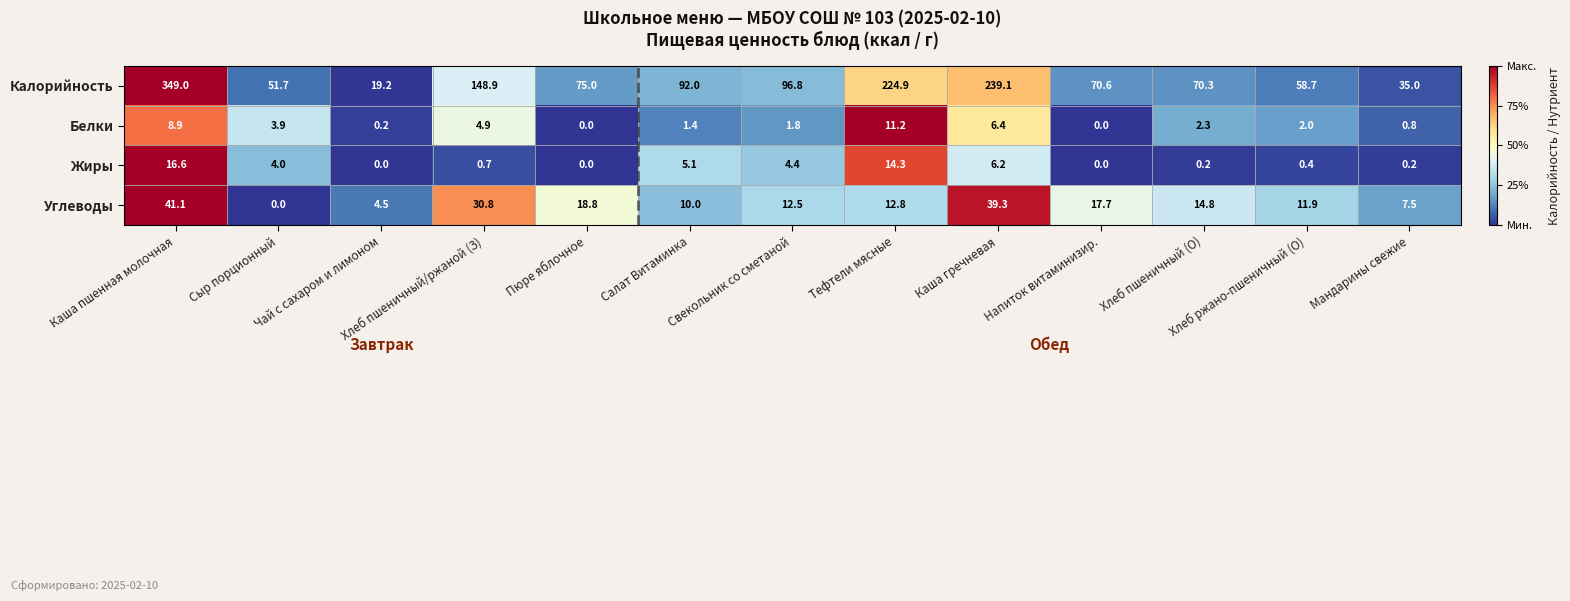

The Углеводы series shows 11.9 at Хлеб ржано-пшеничный (О). True or false?

True